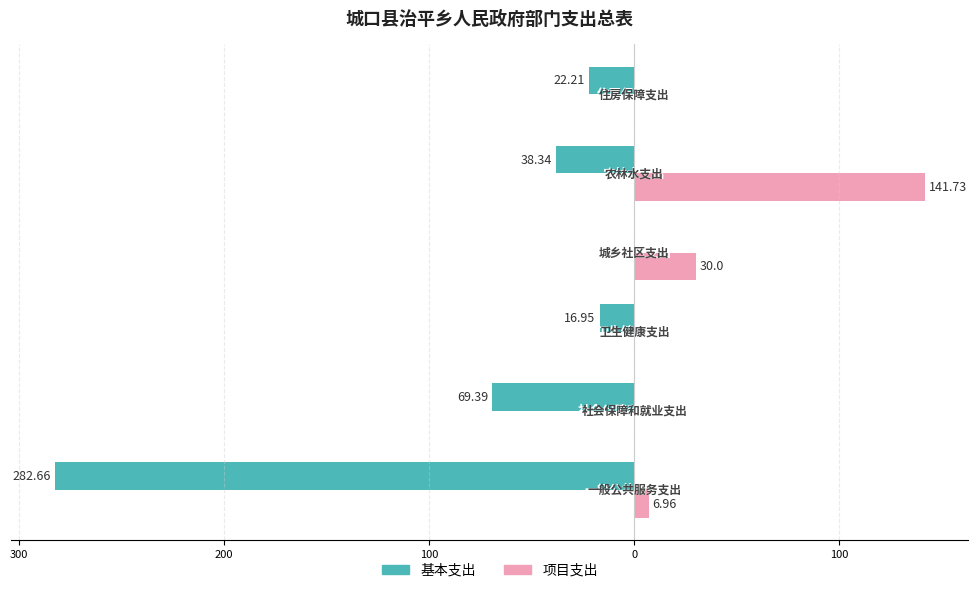

What is the difference between the maximum and second lowest values in the 项目支出 series?

141.7